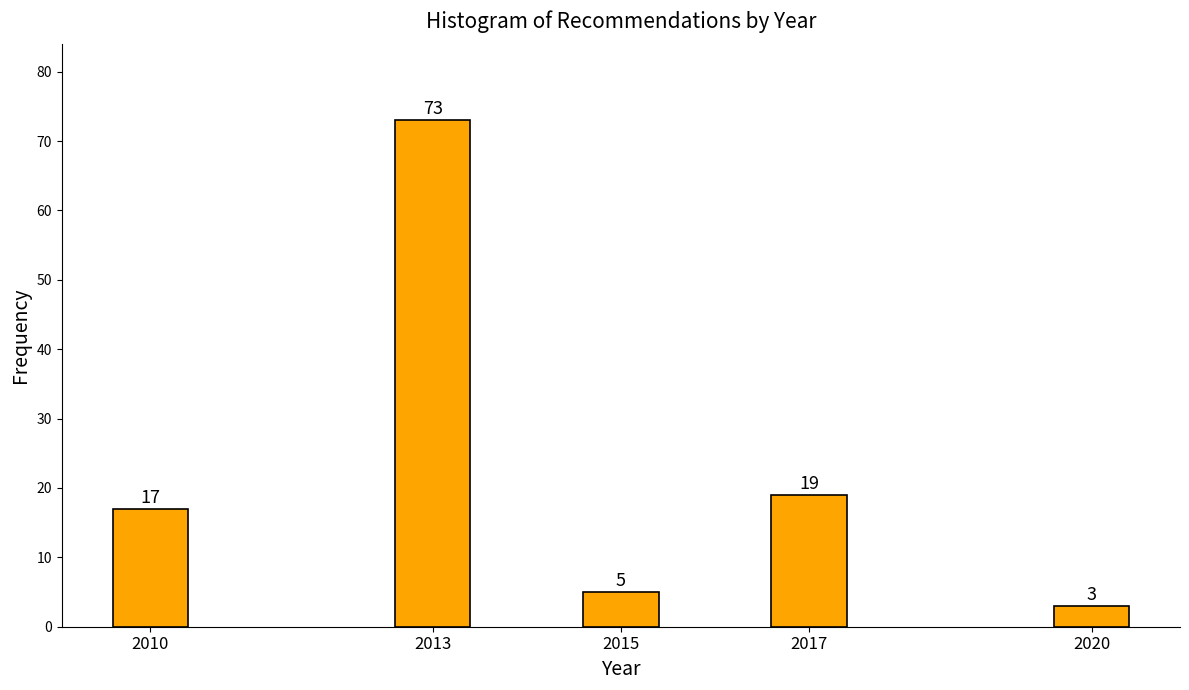

Reading left to right, transcribe all the data shown in this chart.

2010=17	2013=73	2015=5	2017=19	2020=3